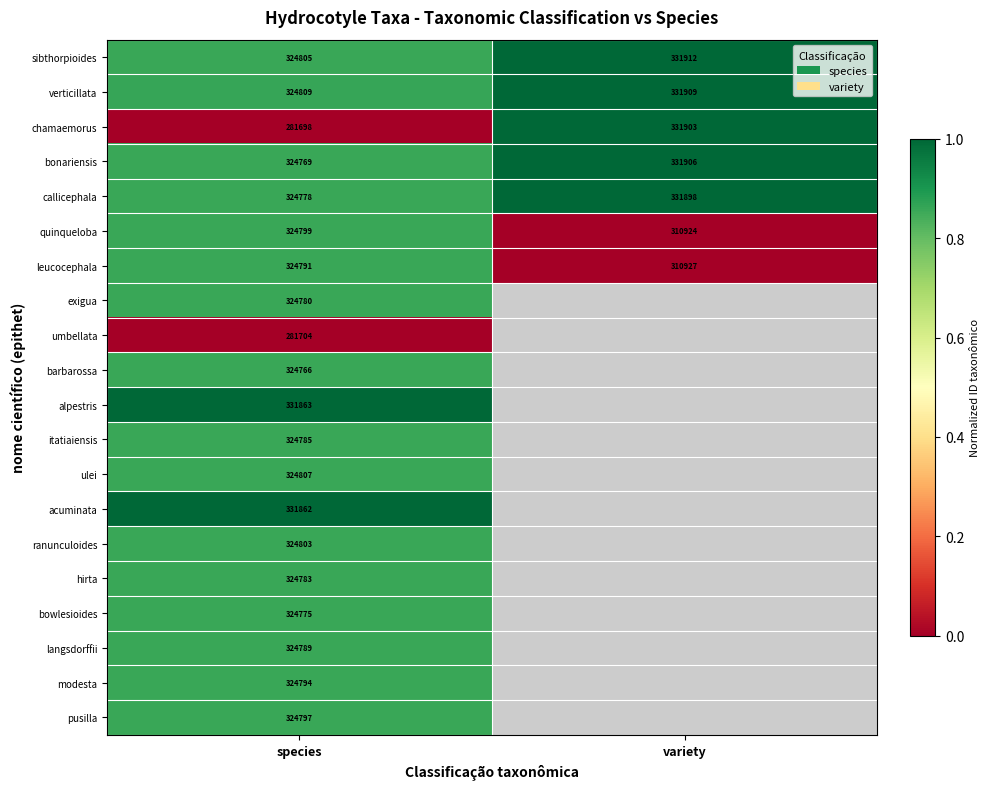

Rank the categories by sibthorpioides value from highest to lowest.

variety, species